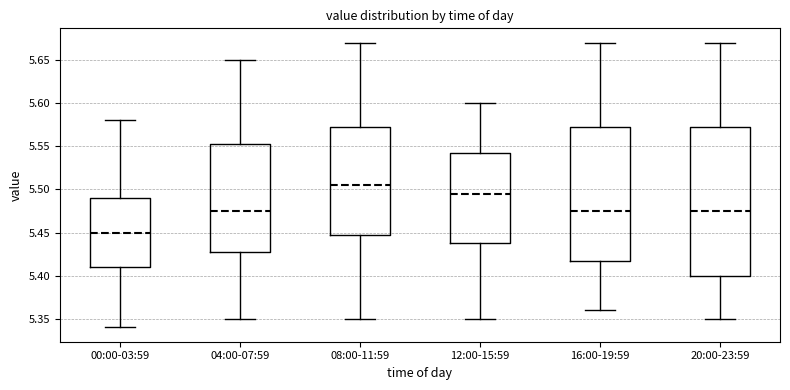

Which box's median line is the lowest?

00:00-03:59